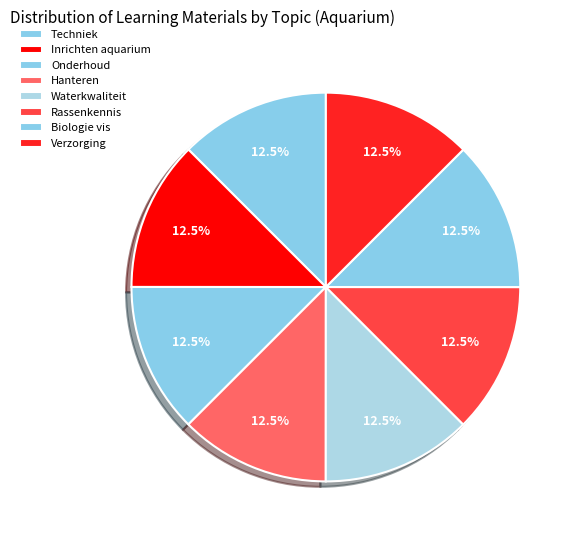

Does Rassenkennis account for over 50% of the chart?

No